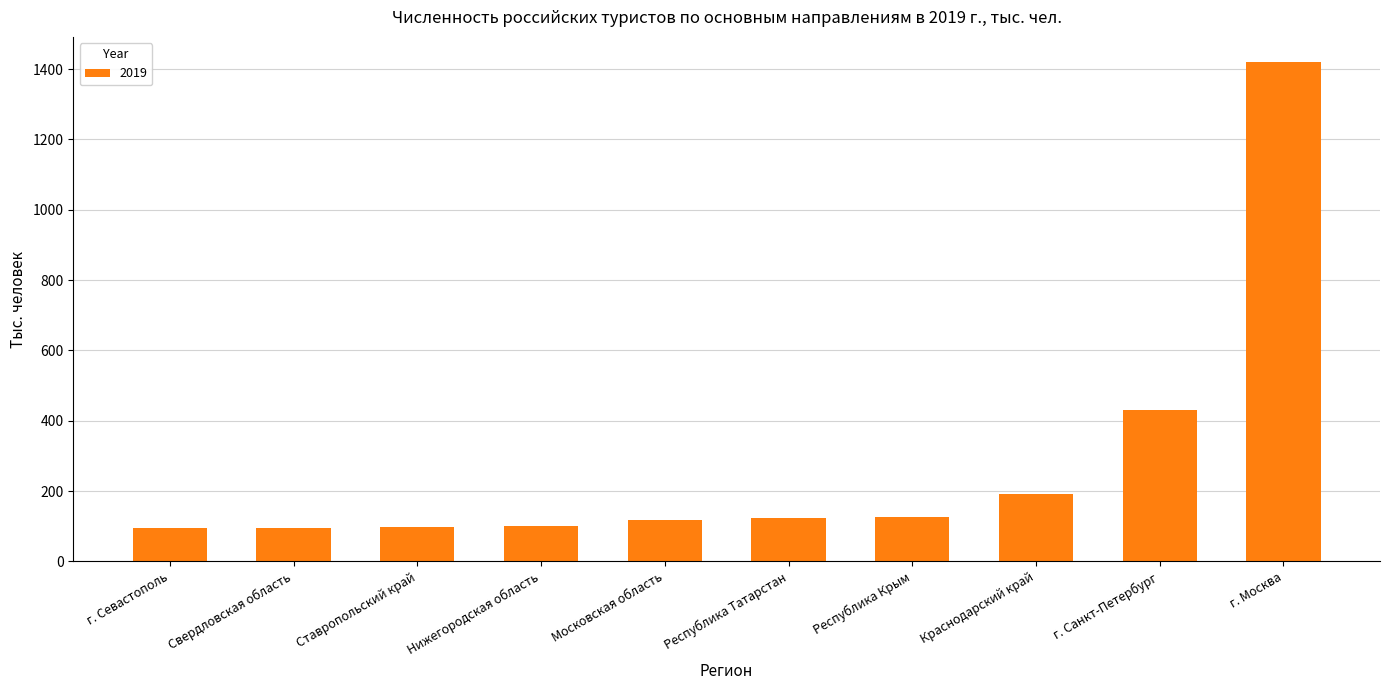

What is the change in value from Республика Татарстан to Республика Крым?

+2.0